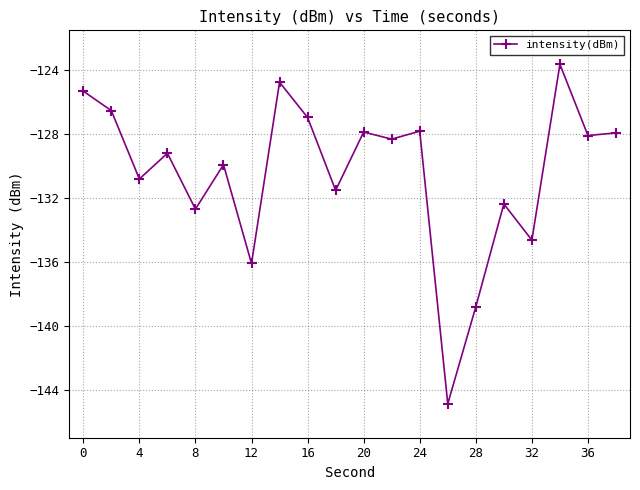

What is the average value?

-130.4